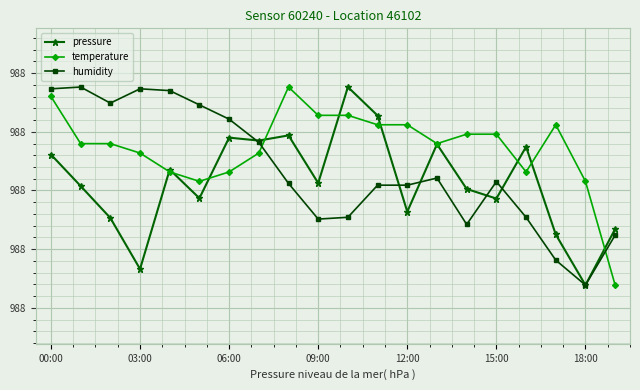

In humidity, how many points are lower than both neighbors (excluding endpoints)?

4